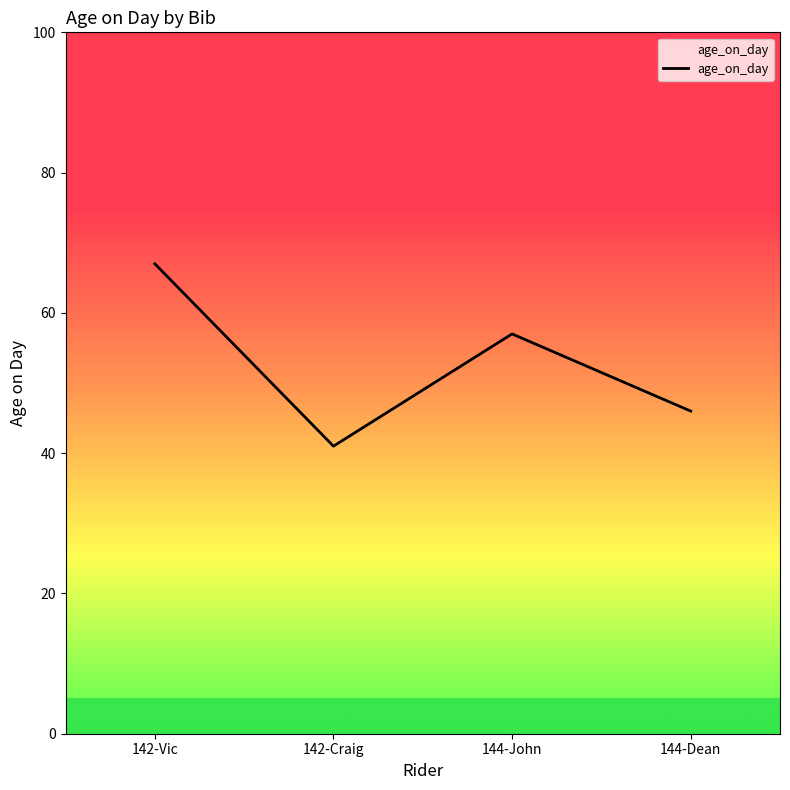

At which label is the value closest to 54?

144-John